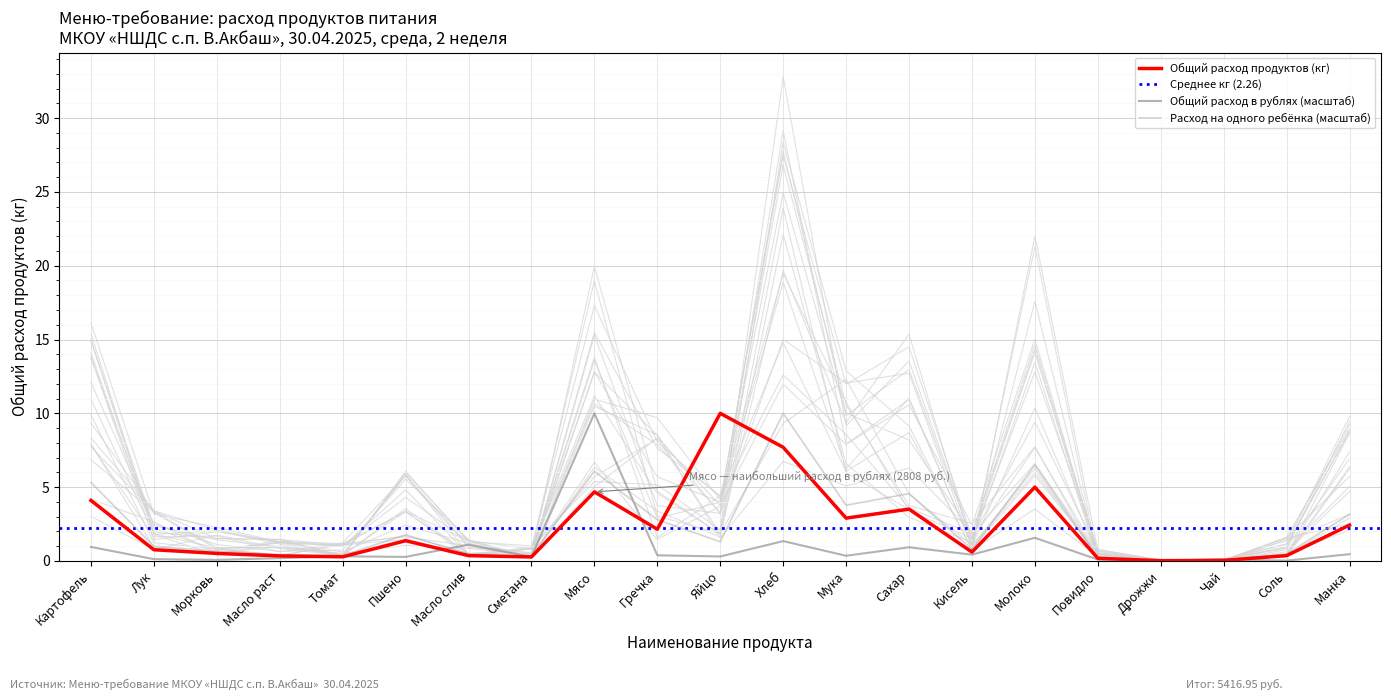

Where is the first local minimum for Общий расход продуктов (кг)?

Томат